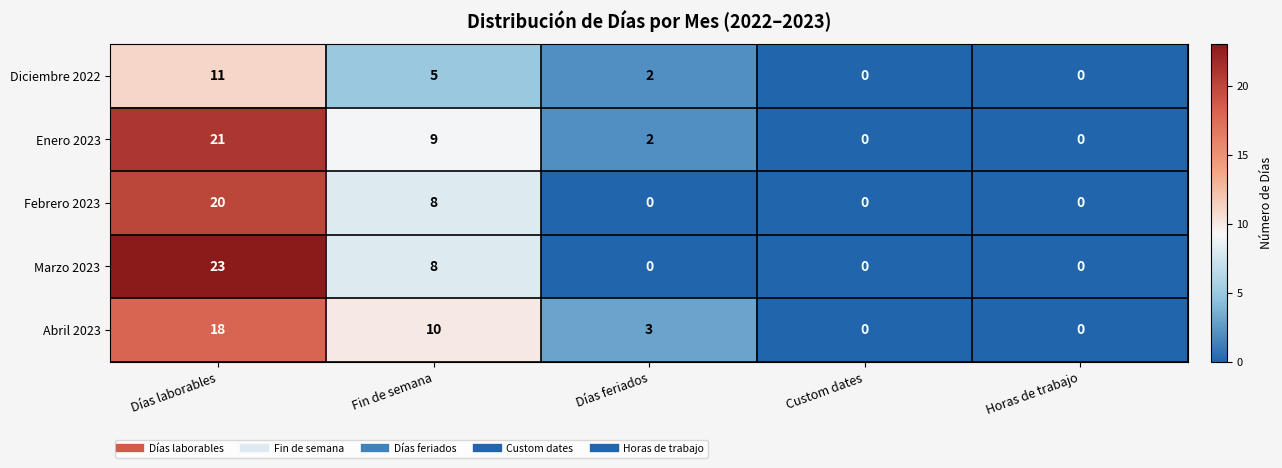

What is the sum of the Diciembre 2022 values at Días feriados and Fin de semana?

7